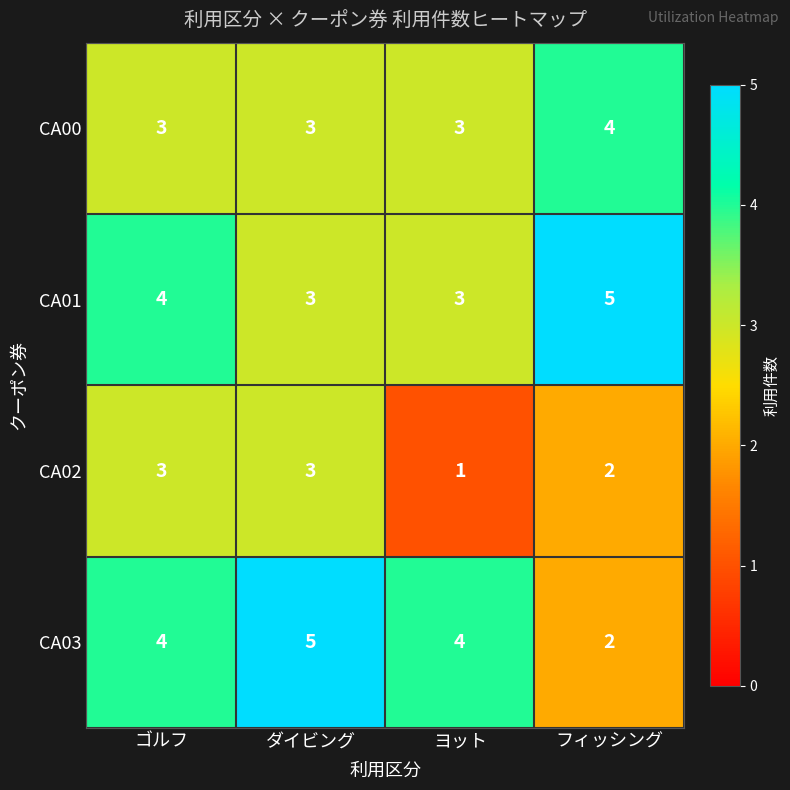

Which series has the widest spread of values?

CA03